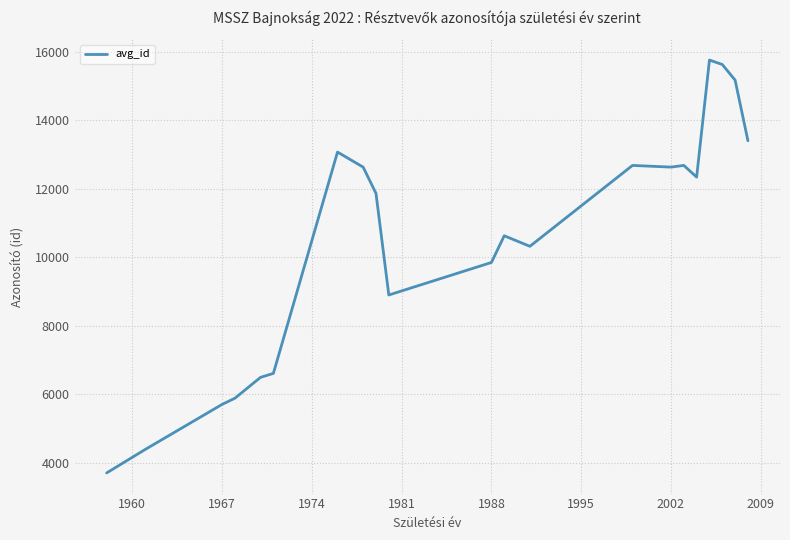

What is the difference between the maximum and minimum values?

12052.0